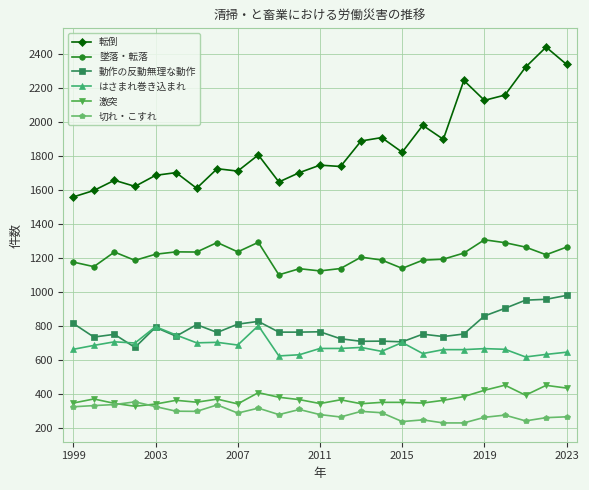

What is the greatest value displayed?

2440